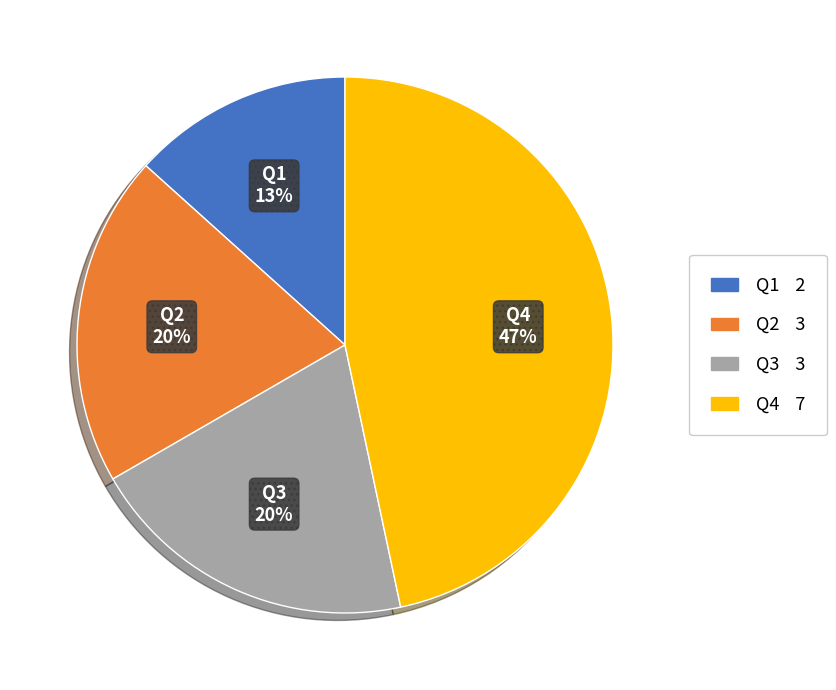

Between Q1 and Q2, which is larger?

Q2